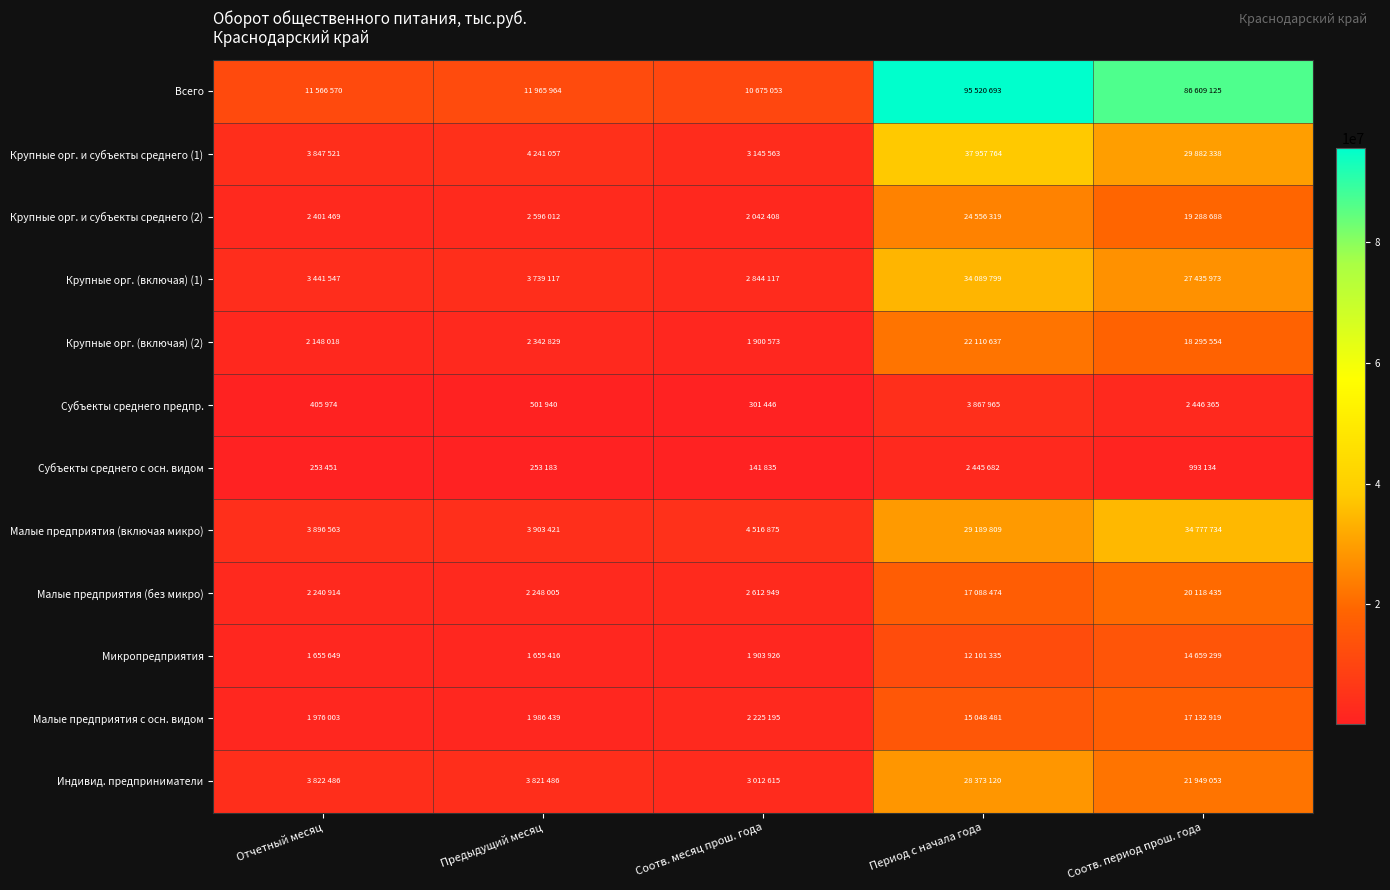

Rank the series at Соотв. месяц прош. года from highest to lowest value.

Всего, Малые предприятия (включая микро), Крупные орг. и субъекты среднего (1), Индивид. предприниматели, Крупные орг. (включая) (1), Малые предприятия (без микро), Малые предприятия с осн. видом, Крупные орг. и субъекты среднего (2), Микропредприятия, Крупные орг. (включая) (2), Субъекты среднего предпр., Субъекты среднего с осн. видом